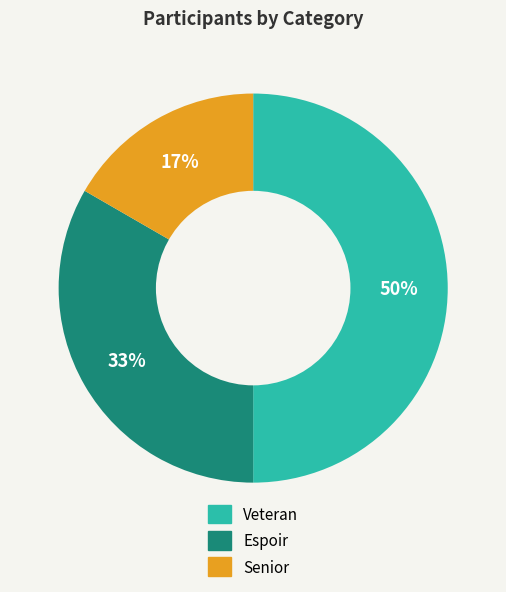

To the nearest percent, what is the difference between the largest and smallest slice percentages?

33%